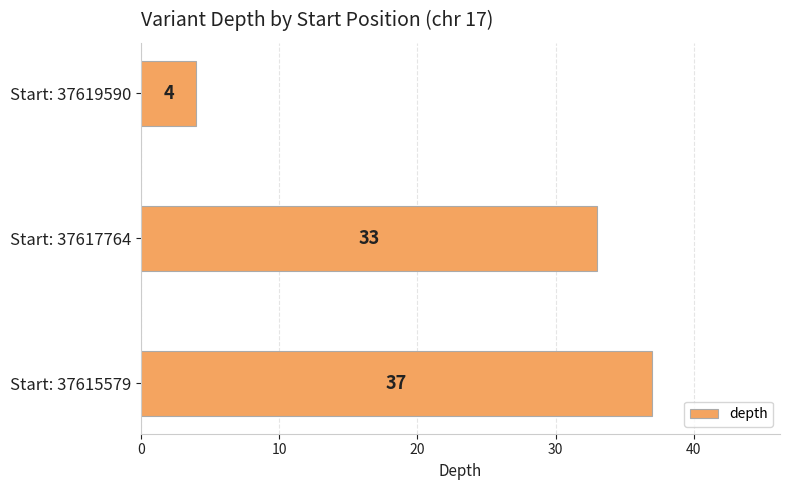

Reading top to bottom, what are all the values shown in this chart?

Start: 37619590=4	Start: 37617764=33	Start: 37615579=37